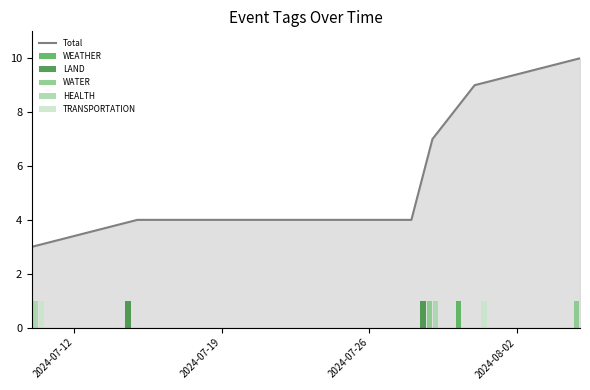

Count the WEATHER values in the range 0 to 1.

6